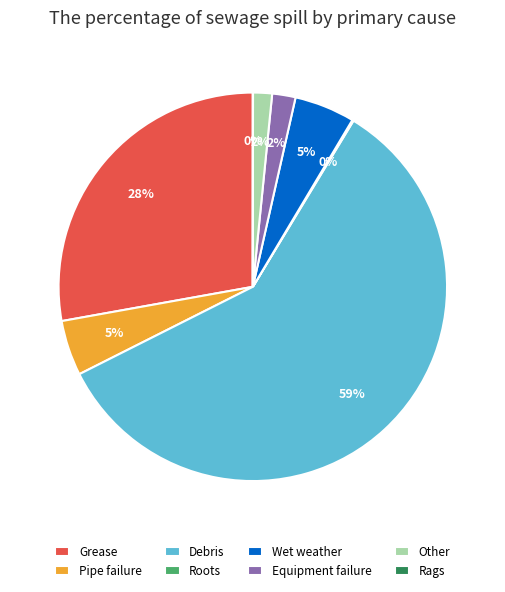

To the nearest percent, what is the average slice percentage?

12%